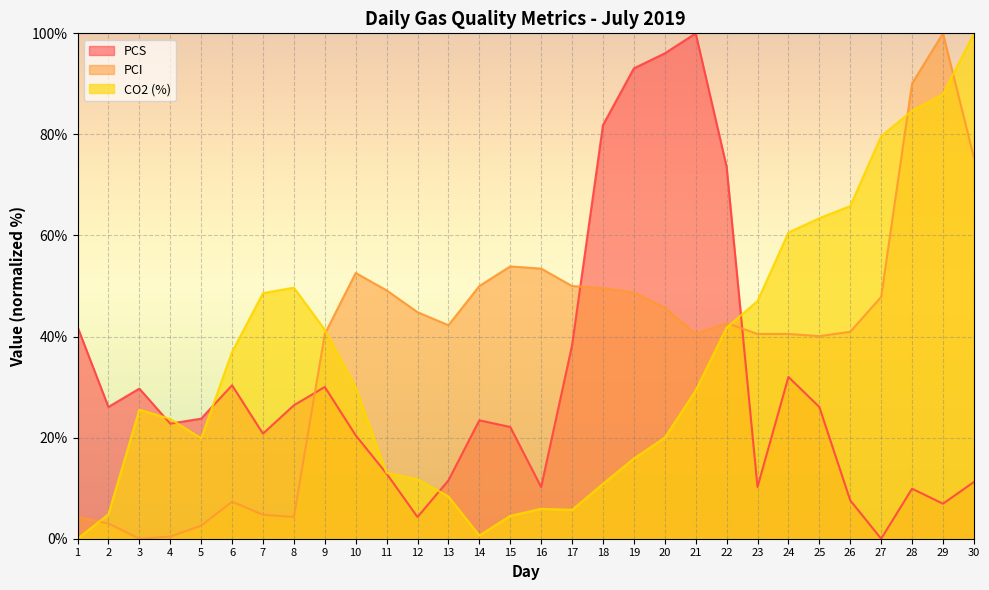

How many values in the CO2 (%) series exceed 29?

15